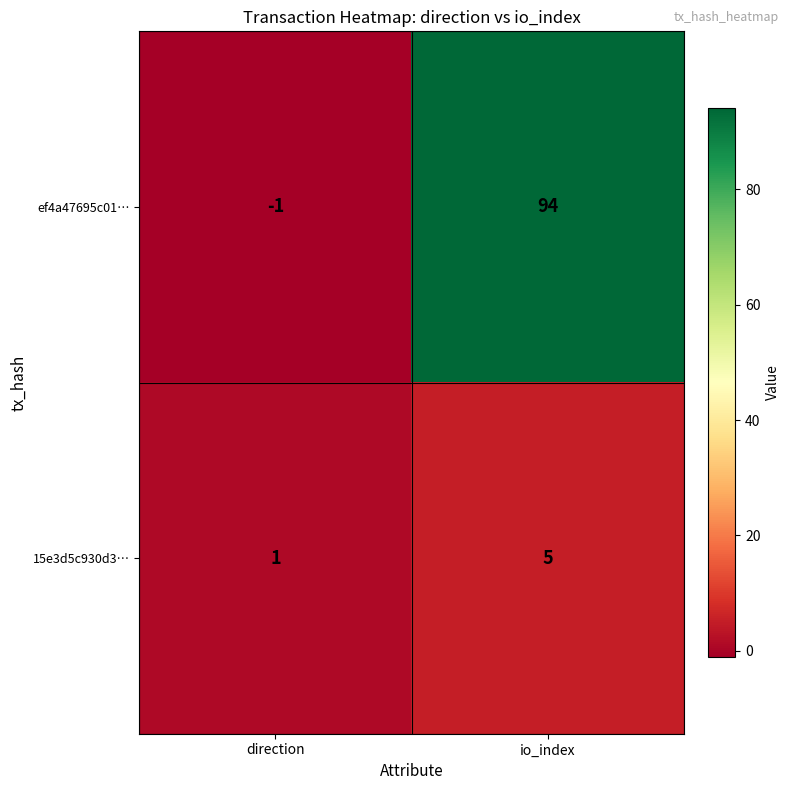

Which series has the widest spread of values?

ef4a47695c01…